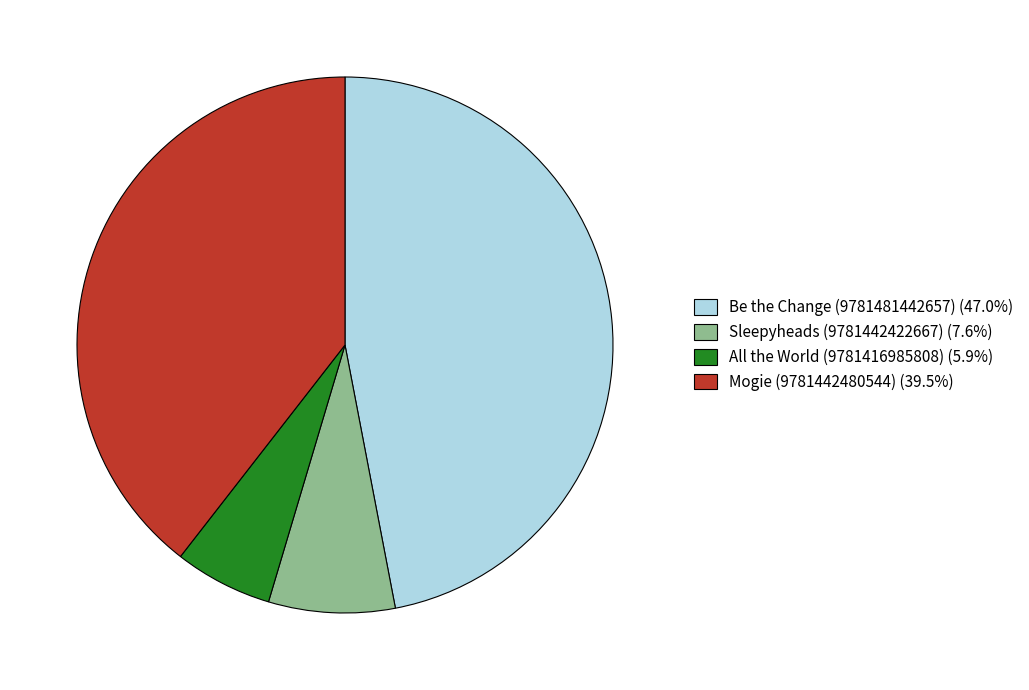

How many segments does this pie chart have?

4